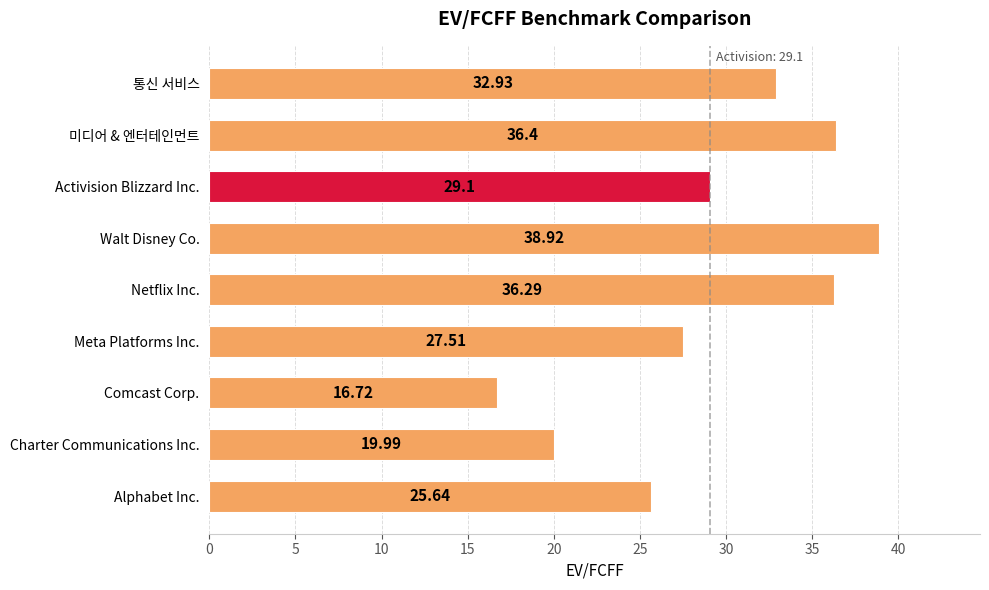

Which label corresponds to the smallest value in the chart?

Comcast Corp.